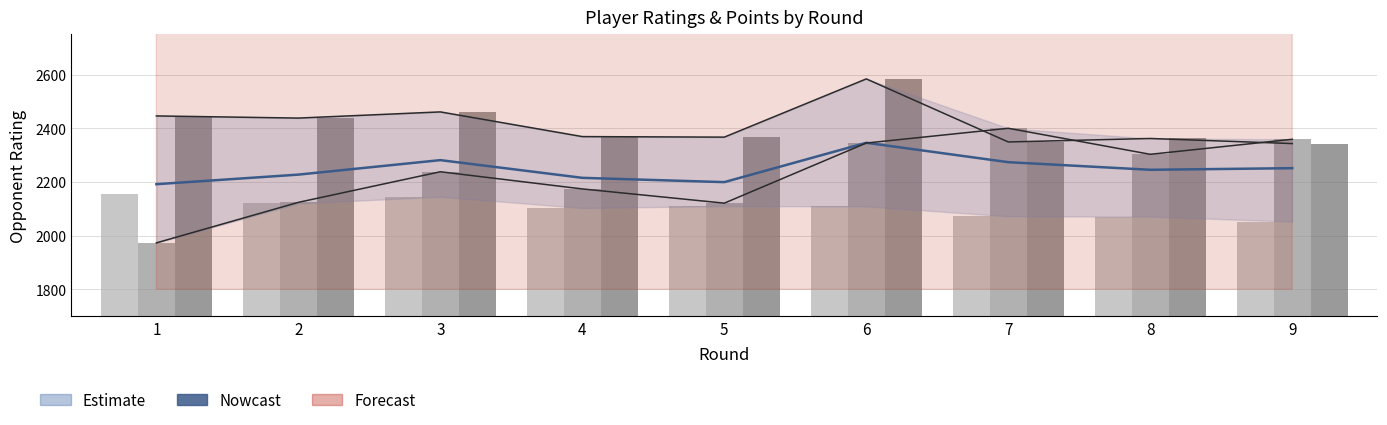

At which label is Rating Ersoz closest to 2104?

4